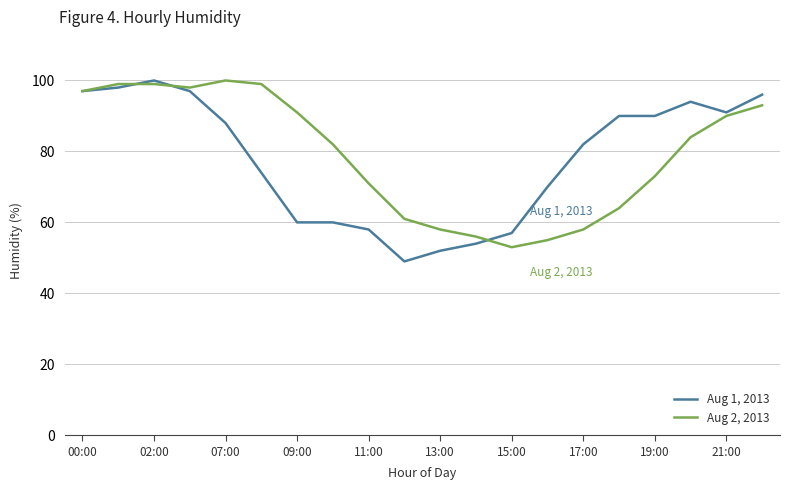

True or false: Aug 1, 2013 and Aug 2, 2013 intersect in this chart.

True